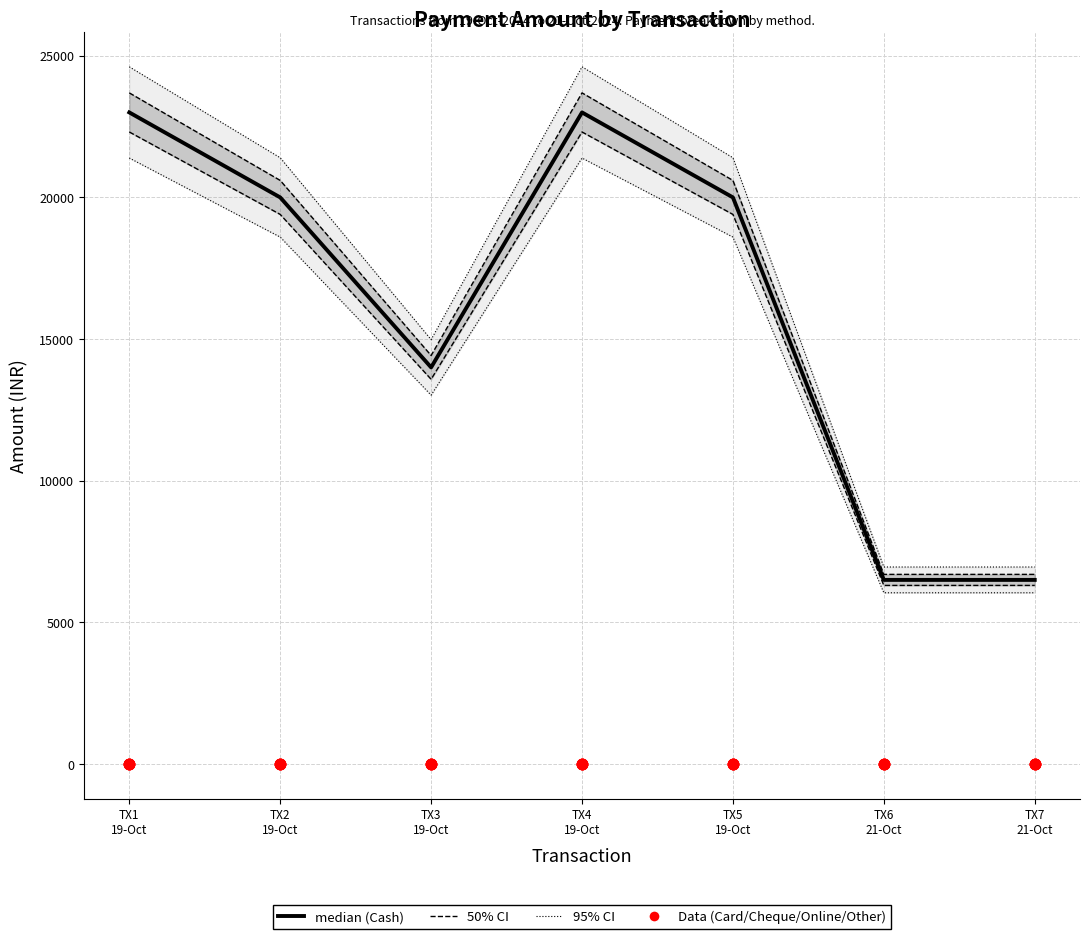

Is the value of Cash at TX6
21-Oct greater than the value of Online at TX2
19-Oct?

Yes